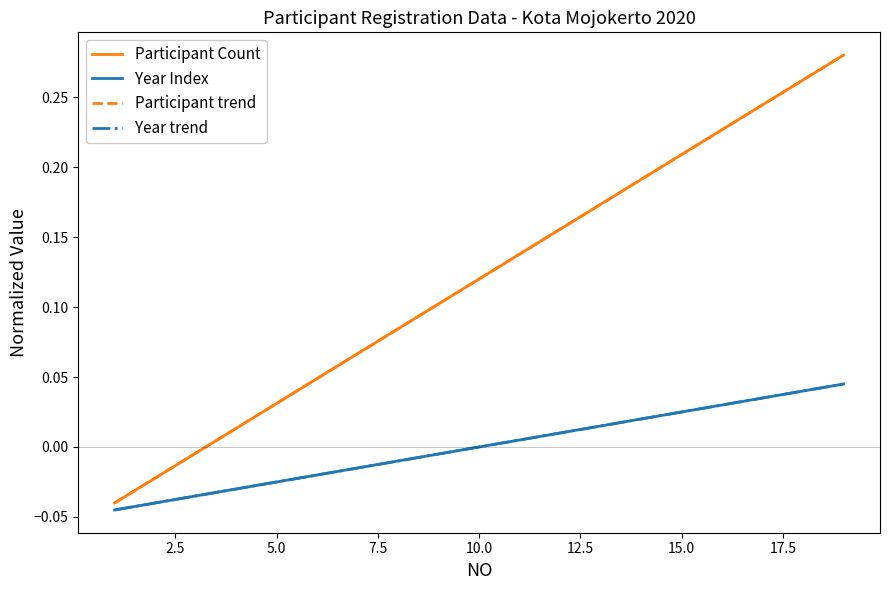

Does the chart have visible grid lines?

No